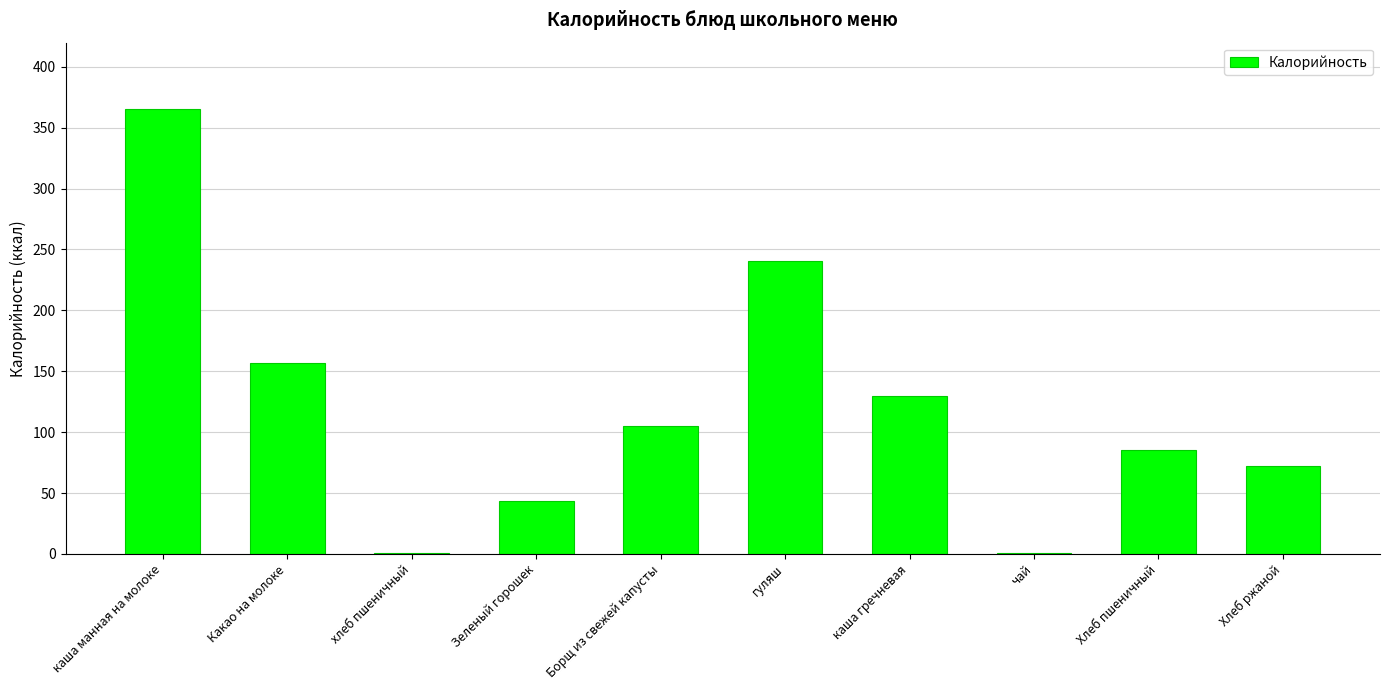

What is the sum of the values at каша гречневая and Хлеб ржаной?

202.4